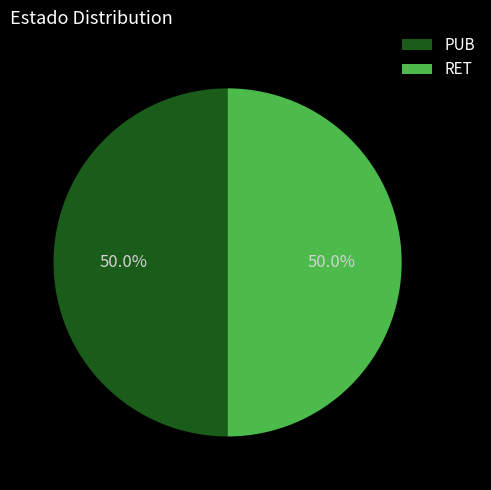

Approximately how many times larger is the value at PUB compared to RET?

1.0